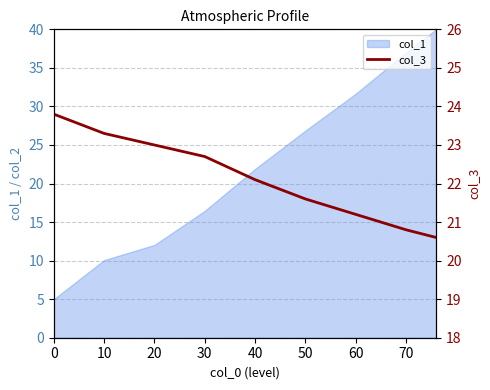

What is the approximate value at 70?

20.8